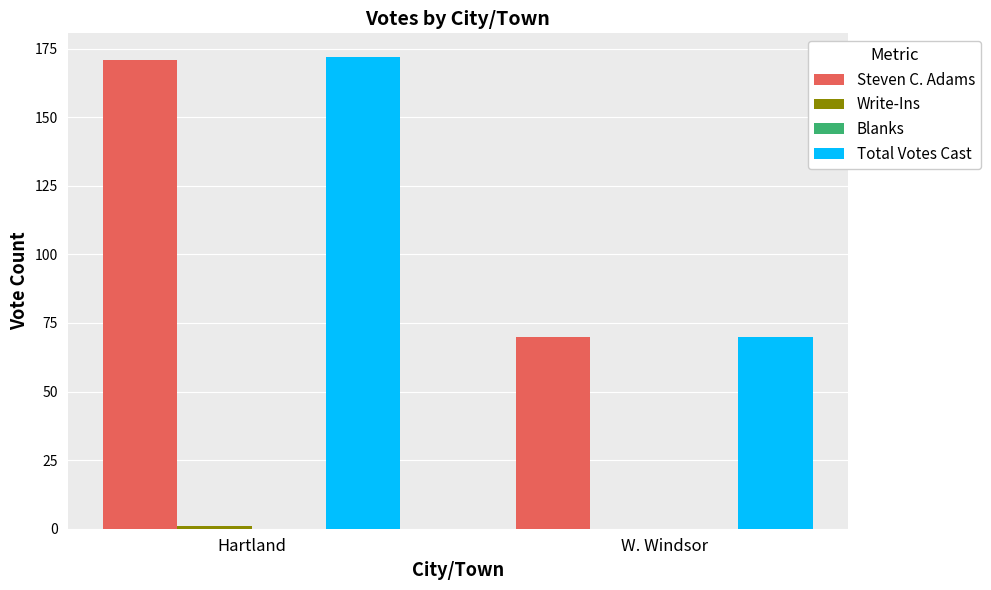

Are the bars grouped side by side (vs. stacked)?

Yes